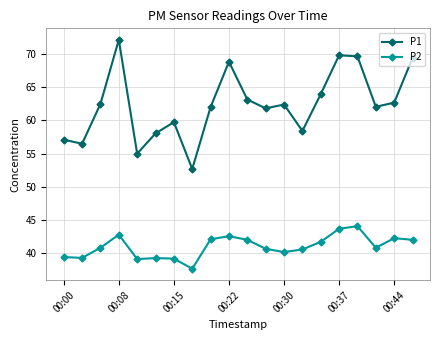

True or false: P1 and P2 intersect in this chart.

False